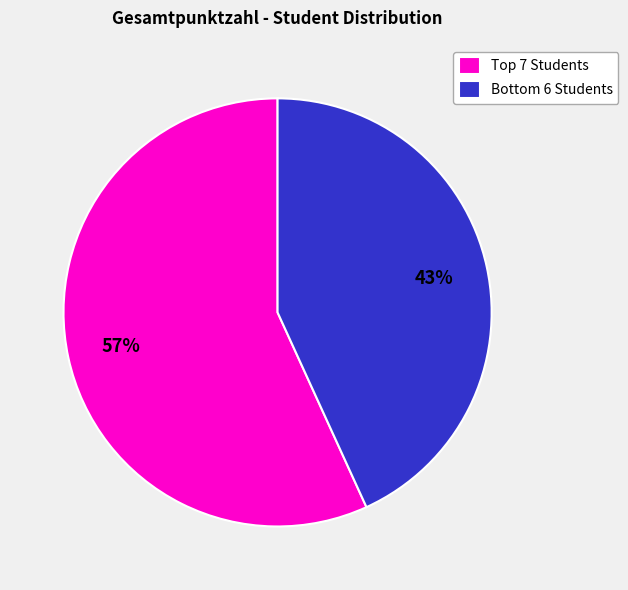

What is the smallest slice in the pie chart?

Bottom 6 Students